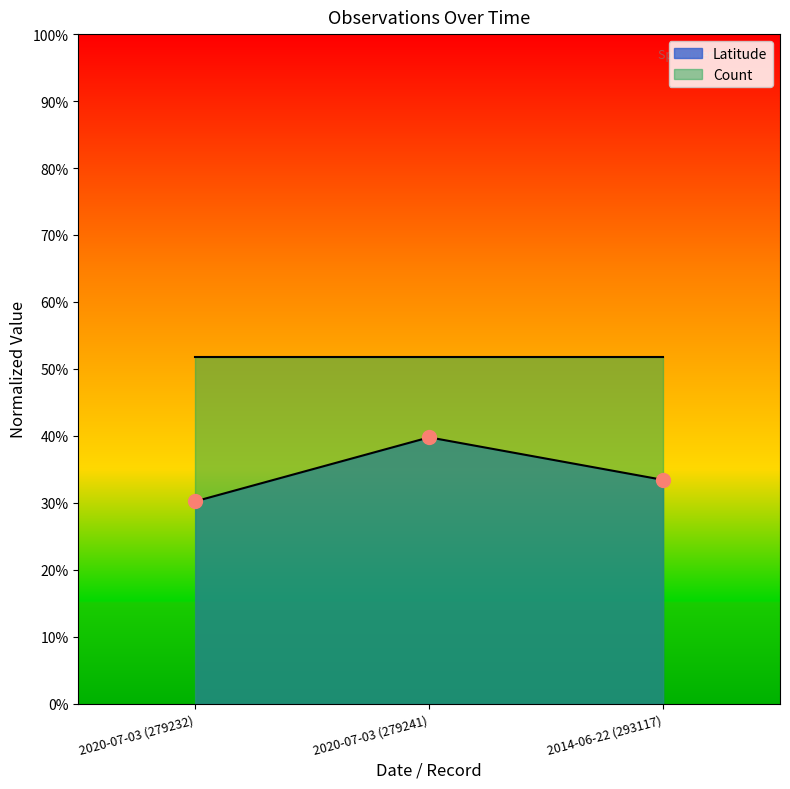

What is the label of the 2nd point from the left?

2020-07-03 (279241)